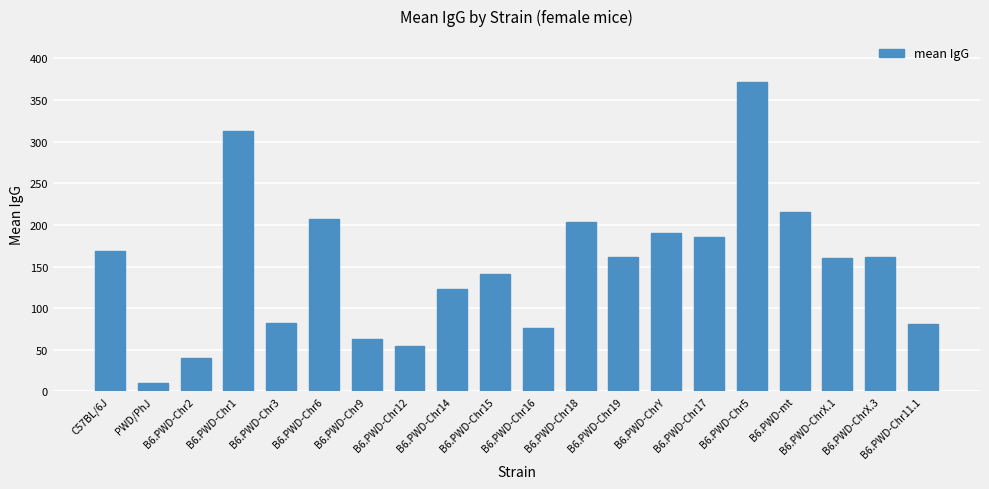

What is the label of the 19th bar from the left?

B6.PWD-ChrX.3